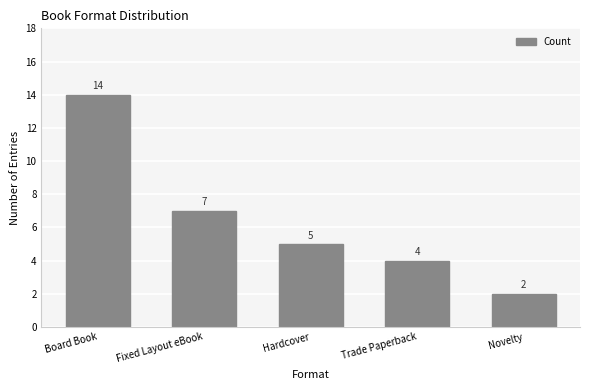

How many bars are there in total?

5